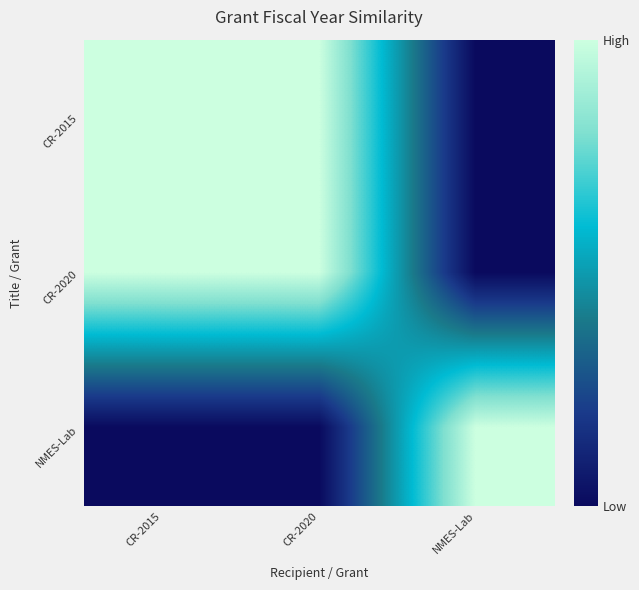

What is the spread (max minus min) of values at NMES-Lab?

1